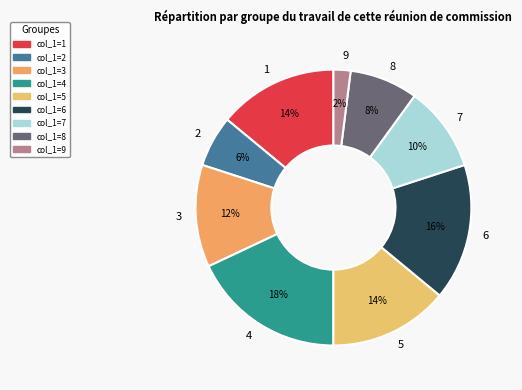

Does any single category account for the majority?

No